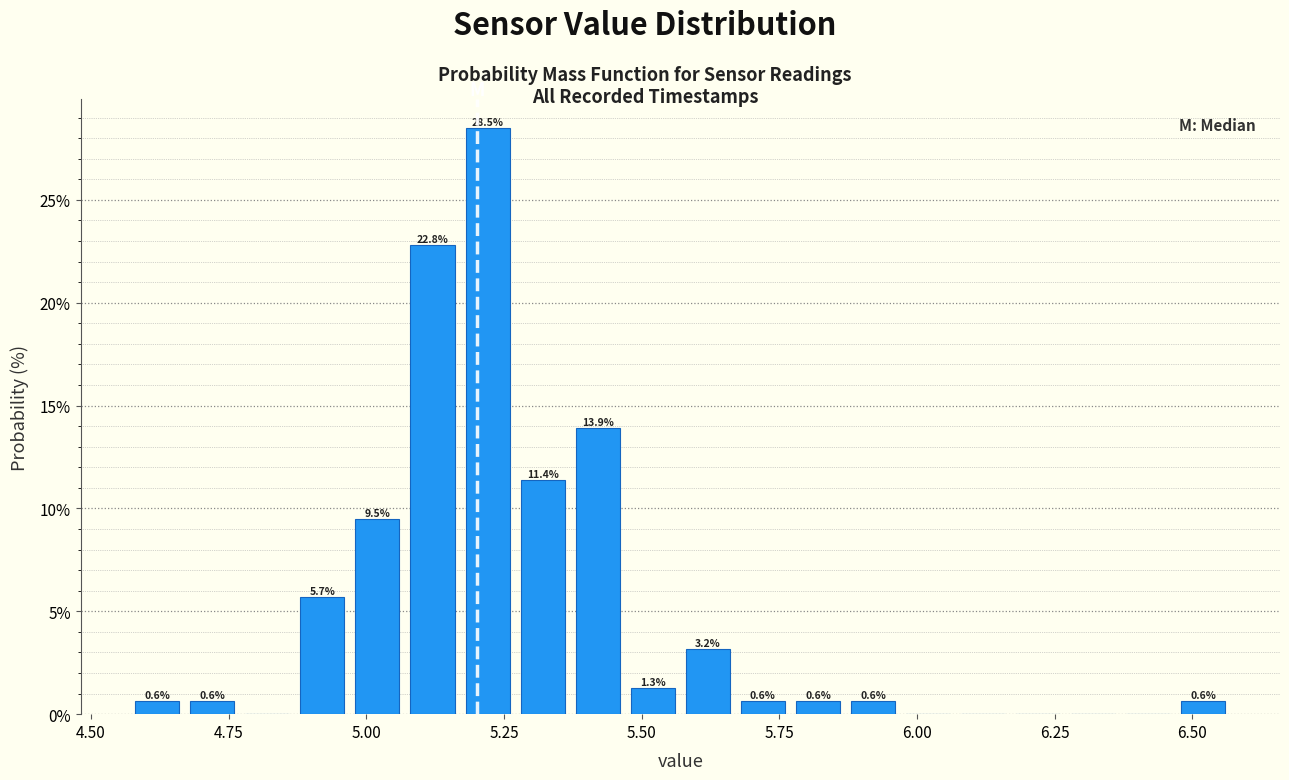

Around what value on the x-axis is the tallest bar? Give the approximate position of its centre, as read against the axis.

5.20